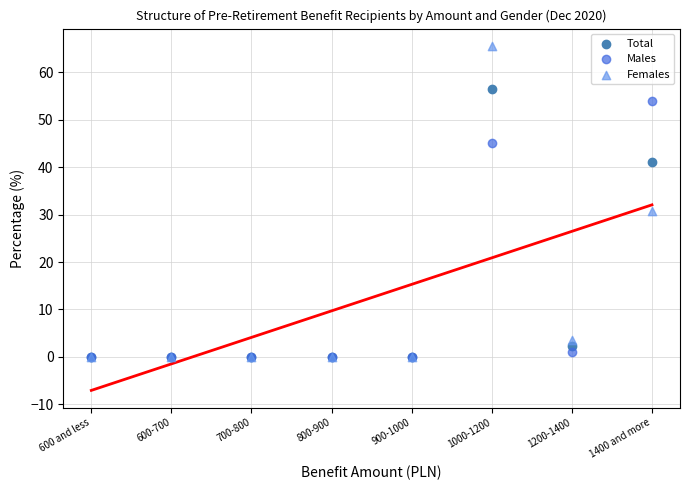

What are all the series names shown in the legend?

Total, Males, Females